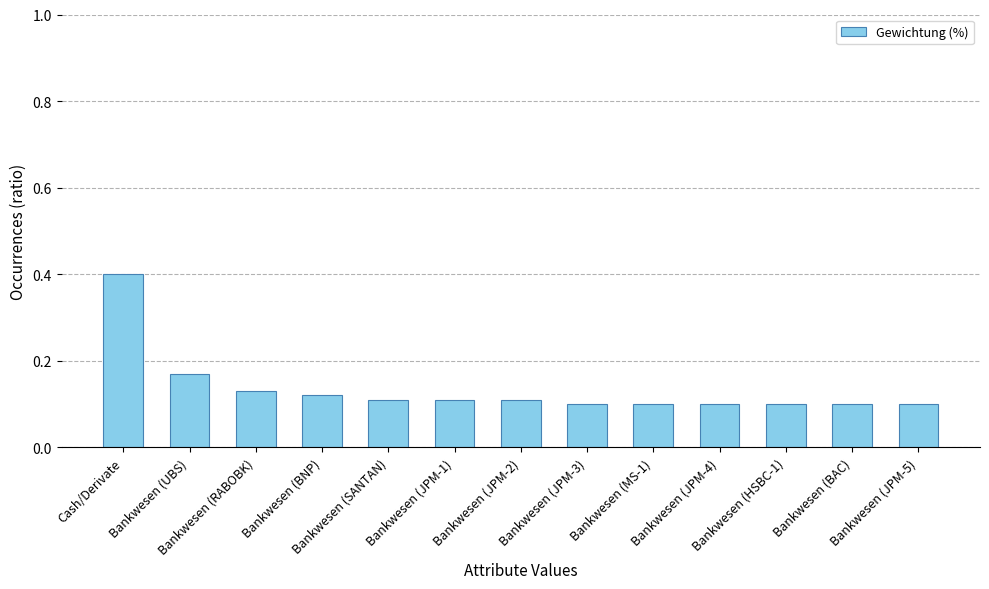

The value at Bankwesen (HSBC-1) is 0.0. True or false?

False